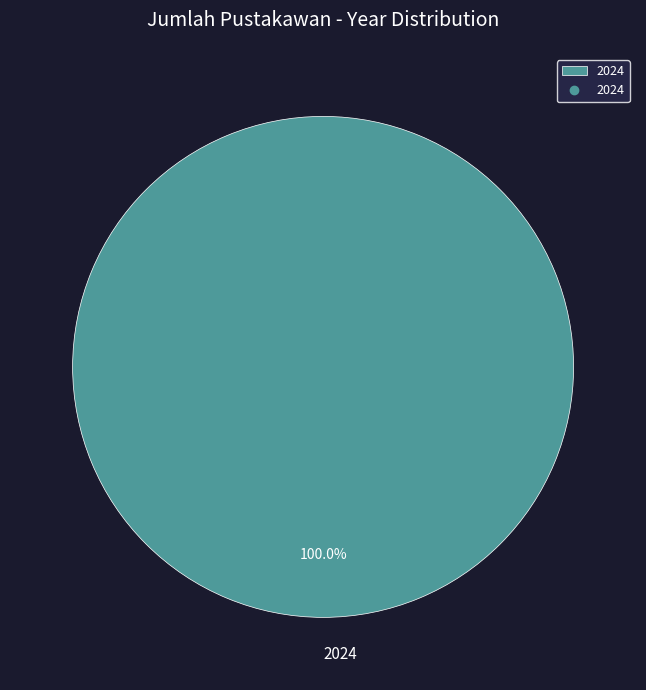

What is the majority slice?

2024